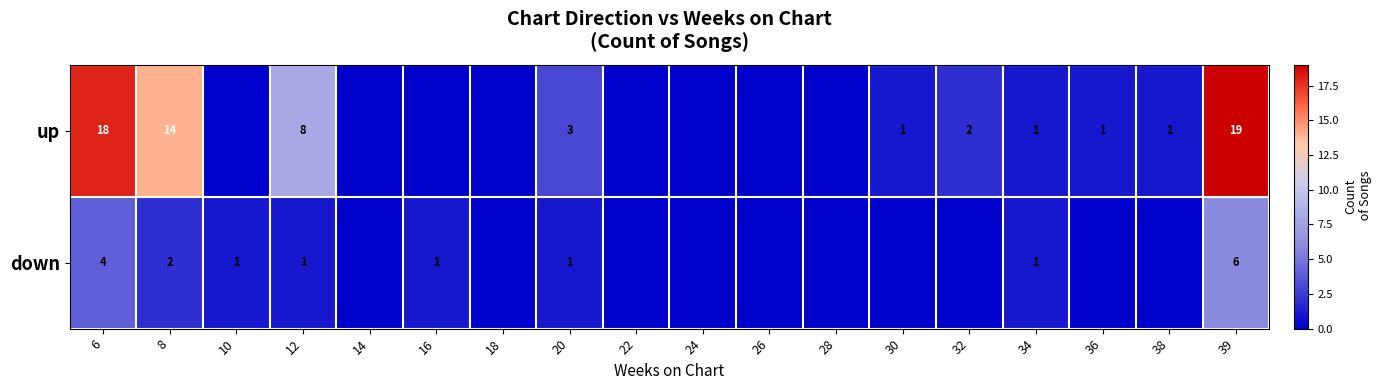

Which series has the largest range (max minus min)?

up